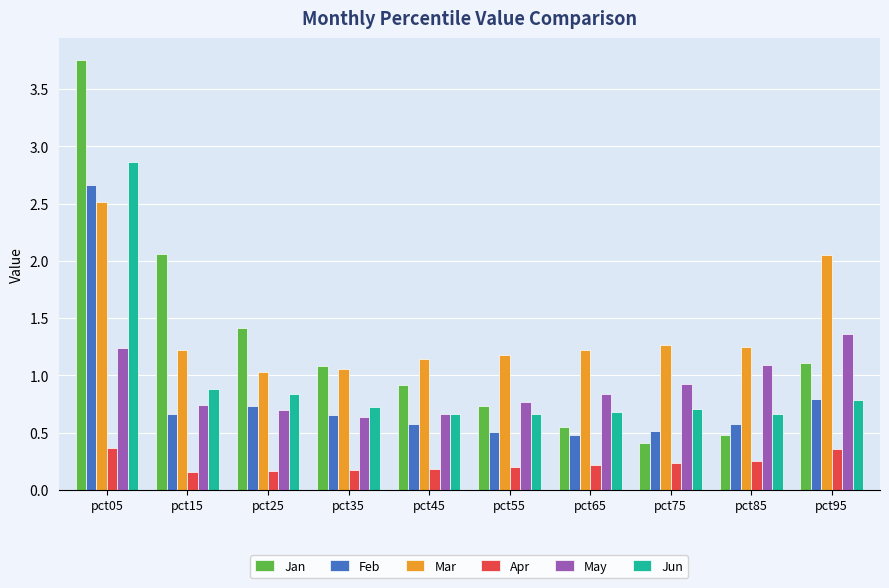

What is the difference between the highest and lowest values at pct85?

1.0